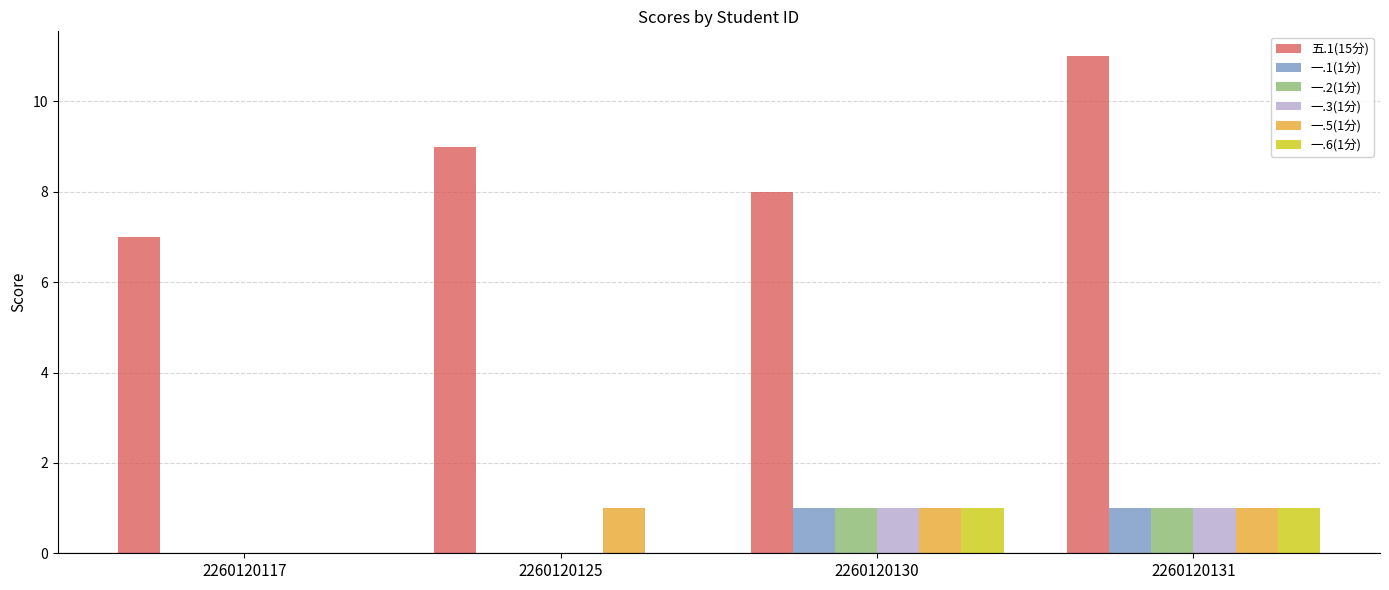

True or false: 一.2(1分) has a value of 0 at 2260120125.

True